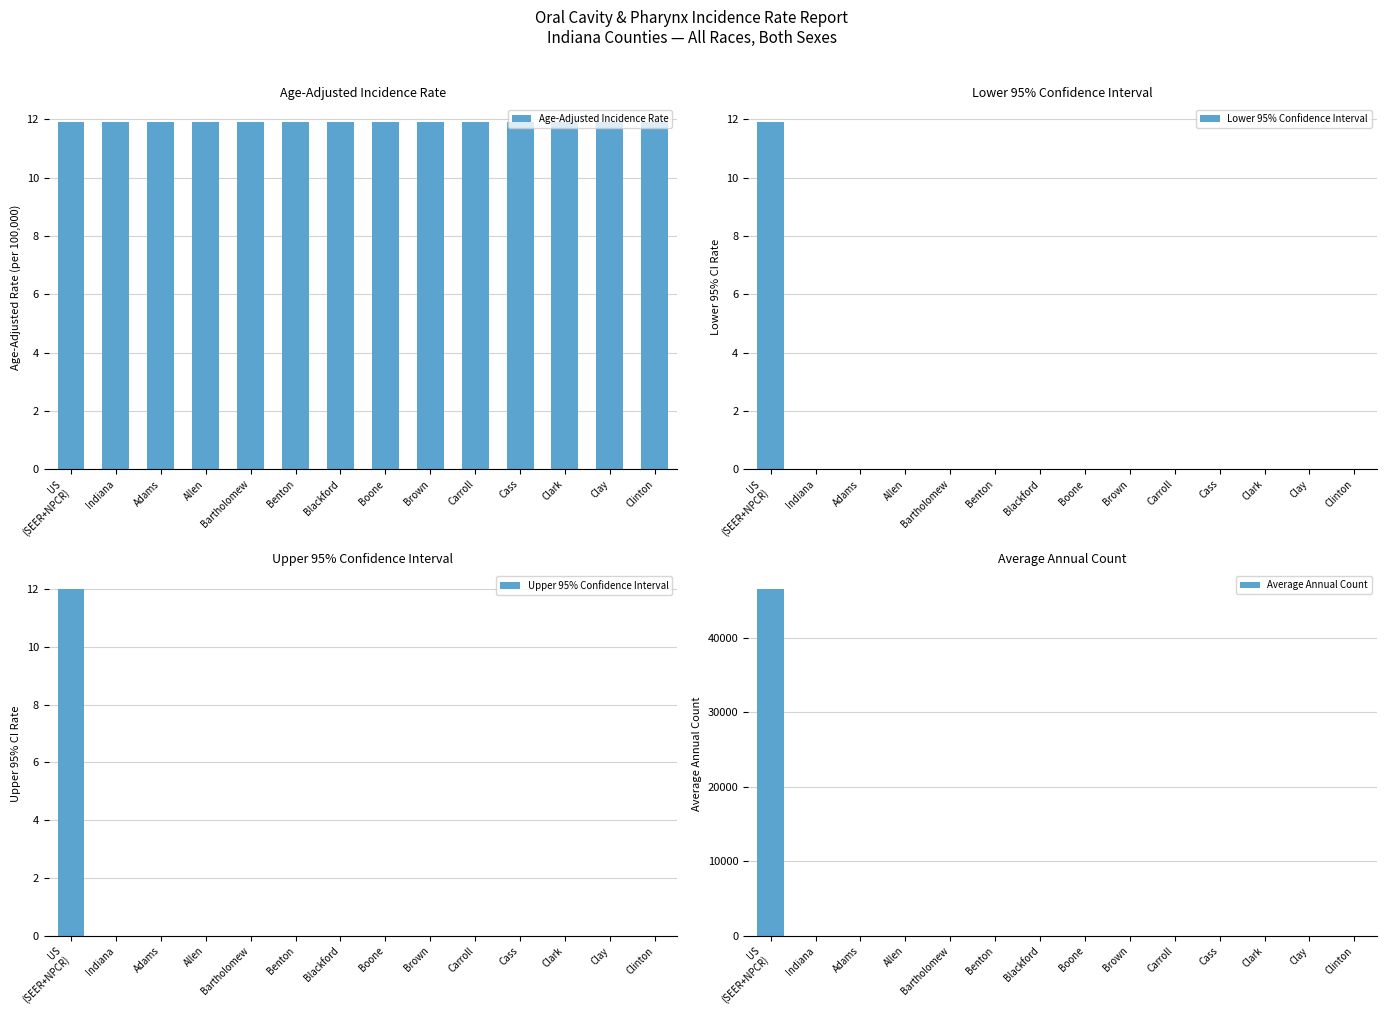

How many categories are shown in the chart?

14